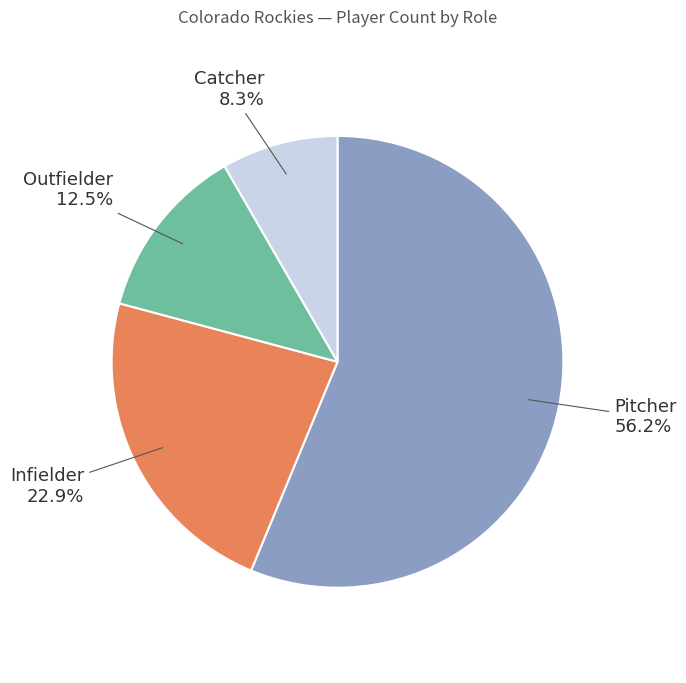

Combined, do Catcher and Pitcher account for over 50%?

Yes